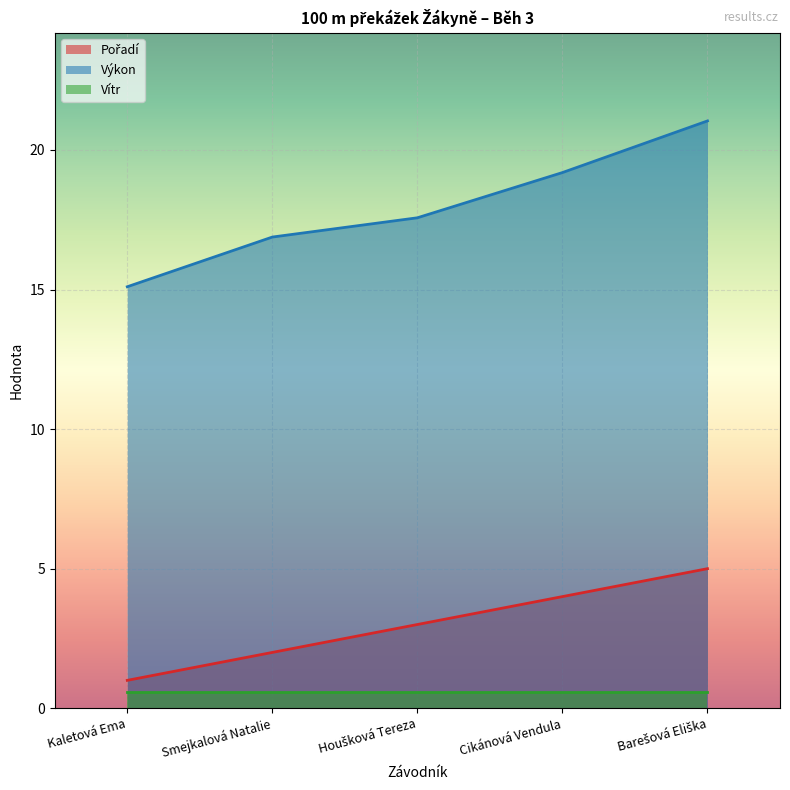

What is the highest value of the Vítr series?

0.6